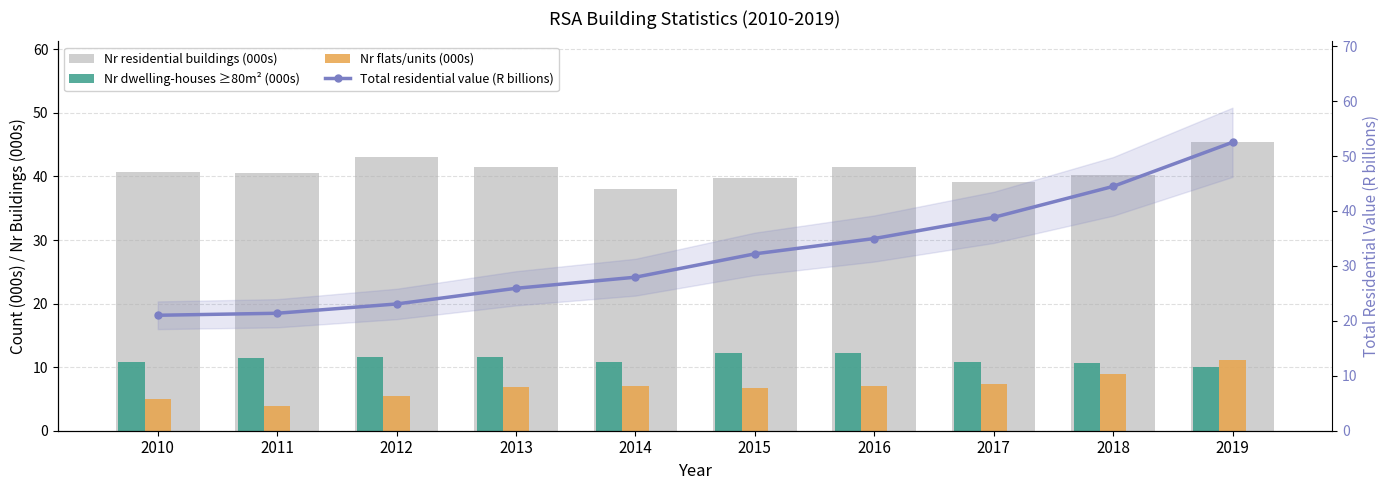

Rank the series by their maximum value, from lowest to highest.

Nr flats/units (000s), Nr dwelling-houses ≥80m² (000s), Nr residential buildings (000s), Total residential value (R billions)